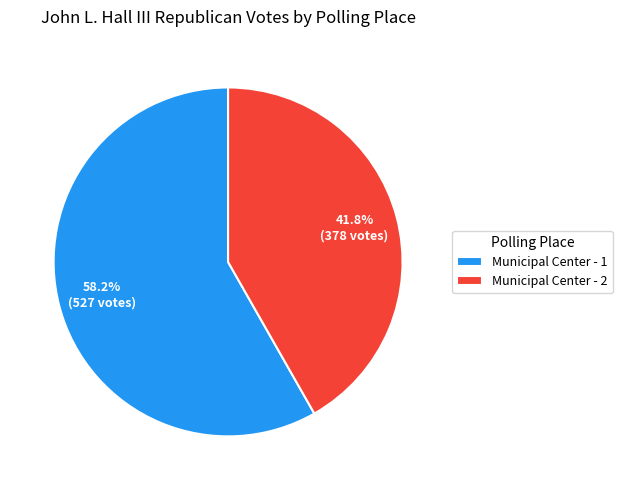

Approximately how many times larger is the value at Municipal Center - 2 compared to Municipal Center - 1?

0.7